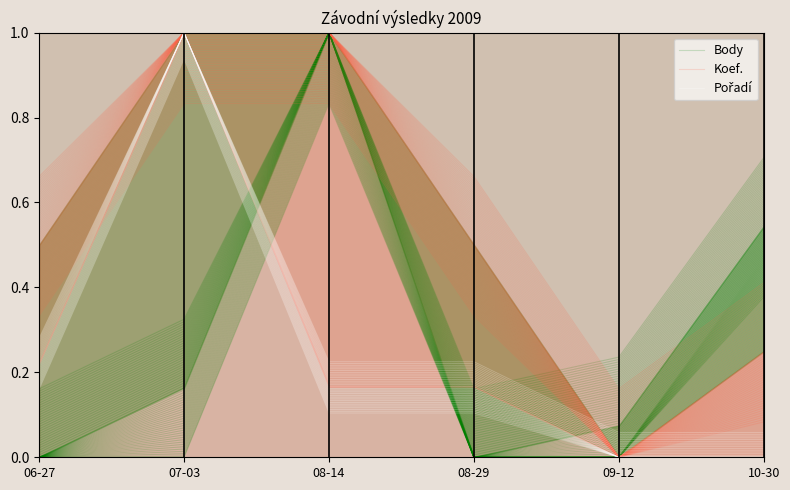

Reading left to right, list all the values displayed in this chart.

Body: 06-27=0.0	07-03=0.0	08-14=0.8	08-29=0.0	09-12=0.0	10-30=0.4
Koef.: 06-27=0.3	07-03=0.8	08-14=0.8	08-29=0.3	09-12=0.0	10-30=0.1
Pořadí: 06-27=0.2	07-03=0.9	08-14=0.1	08-29=0.1	09-12=0.0	10-30=0.0